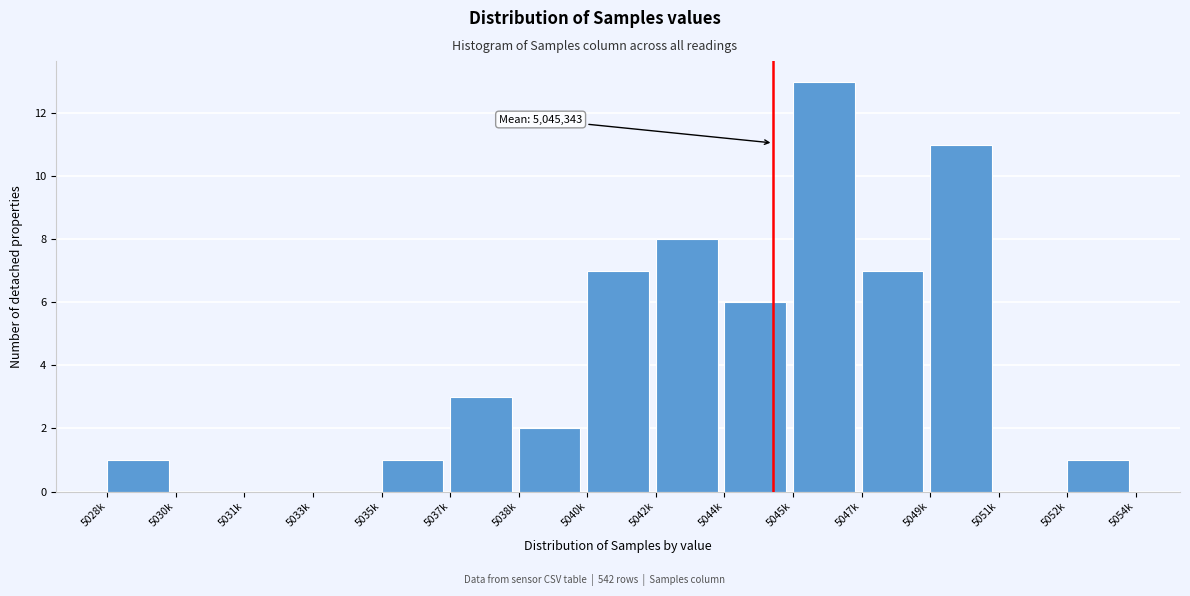

Reading left to right, extract all data points from this chart.

5028k=1	5030k=0	5031k=0	5033k=0	5035k=1	5037k=3	5038k=2	5040k=7	5042k=8	5044k=6	5045k=13	5047k=7	5049k=11	5051k=0	5052k=1